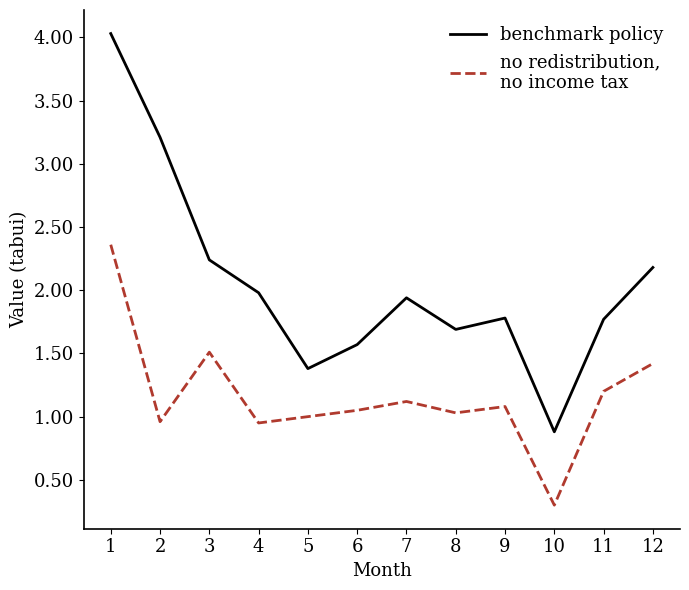

At which category does the chart reach its minimum across all series?

10